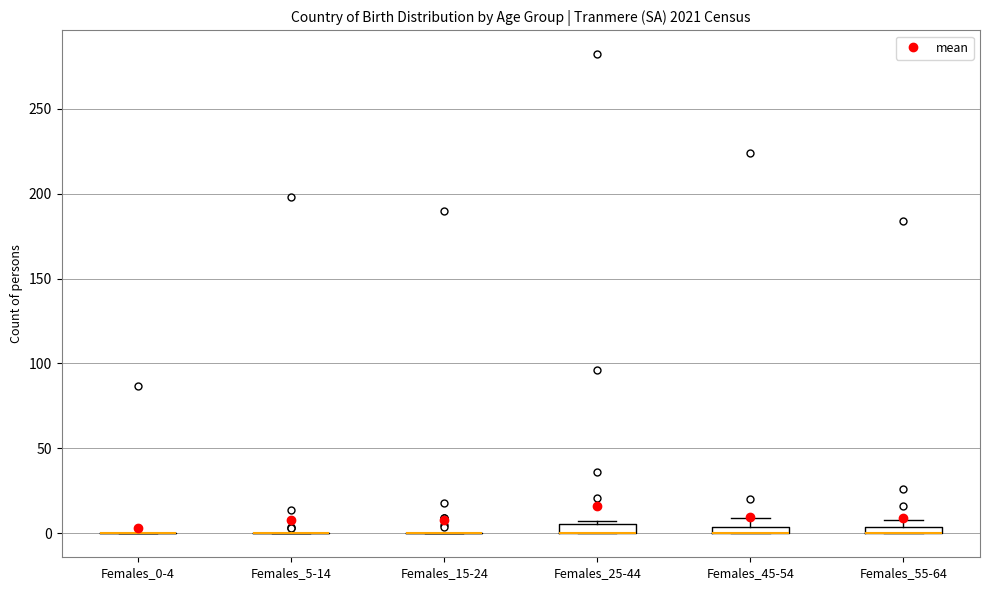

Where is the lower edge of the box for Females_45-54 on the y-axis? The values are not printed on the chart, so give them approximately, as read against the axis.

0